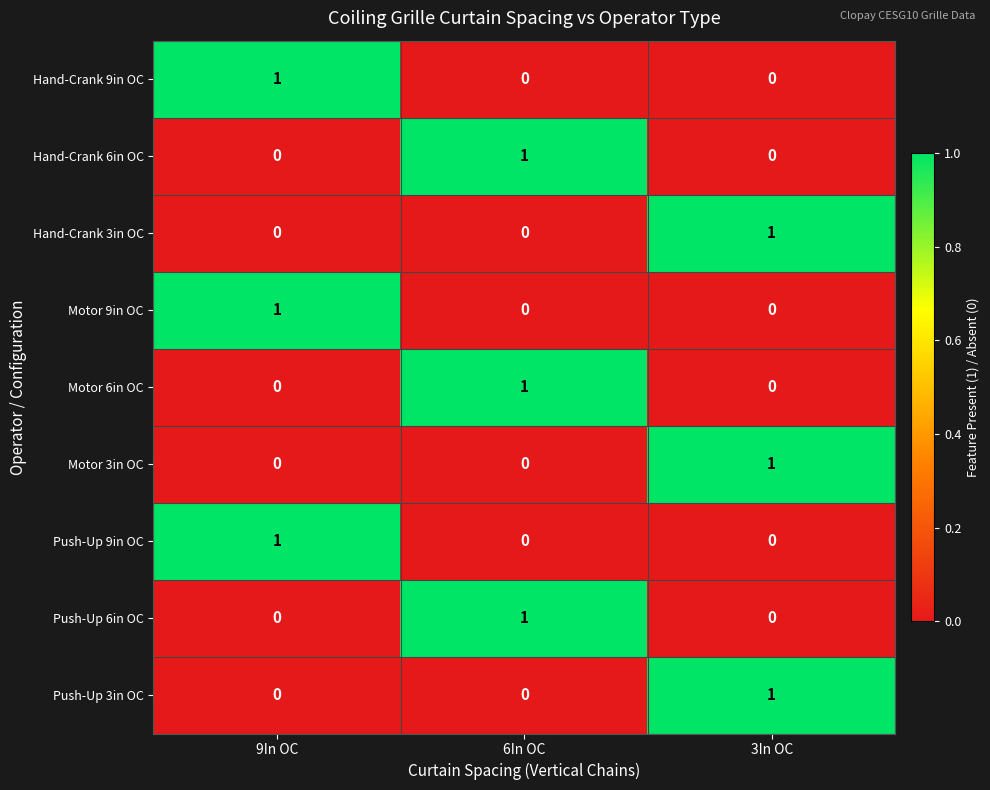

Count the Push-Up 9in OC values in the range 0 to 1.

3